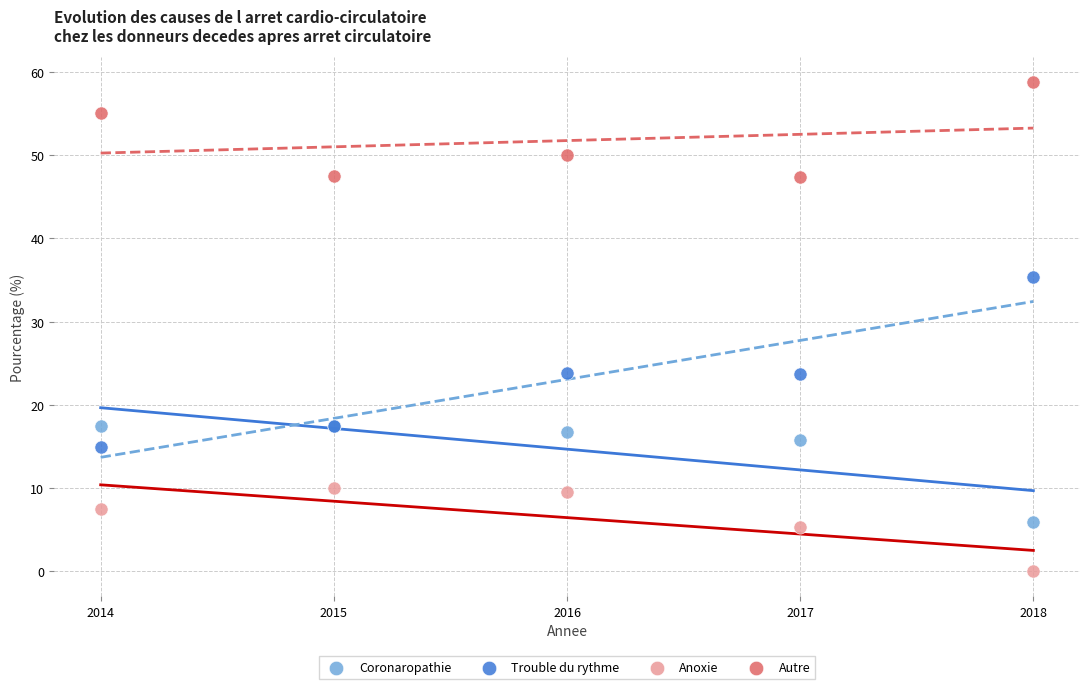

Which series reaches the minimum Y coordinate?

Anoxie